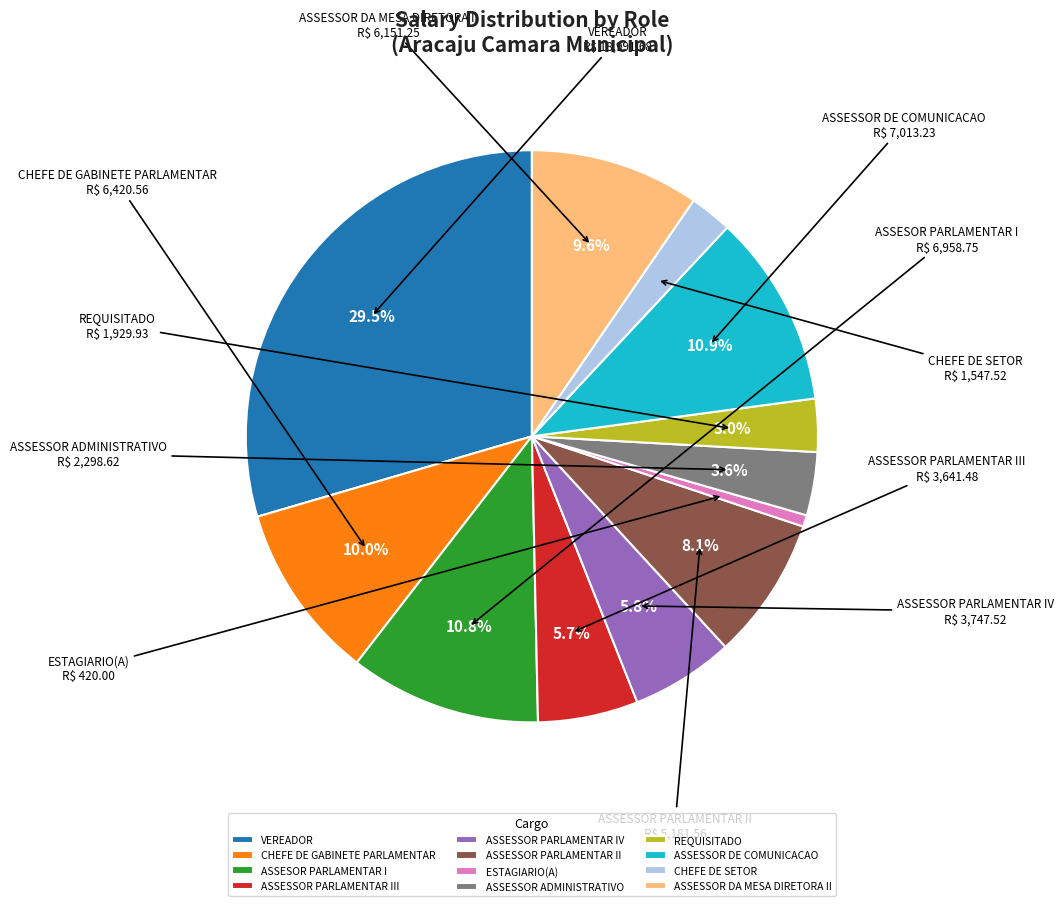

Approximately how many times larger is the value at ESTAGIARIO(A) compared to ASSESSOR PARLAMENTAR III?

0.1